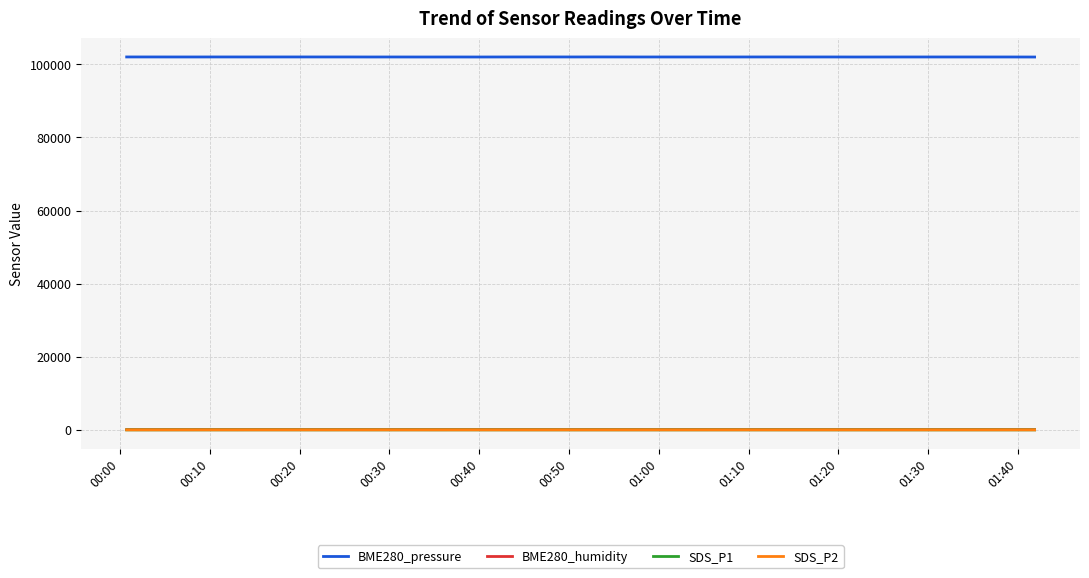

Which series has the largest total across all categories?

BME280_pressure